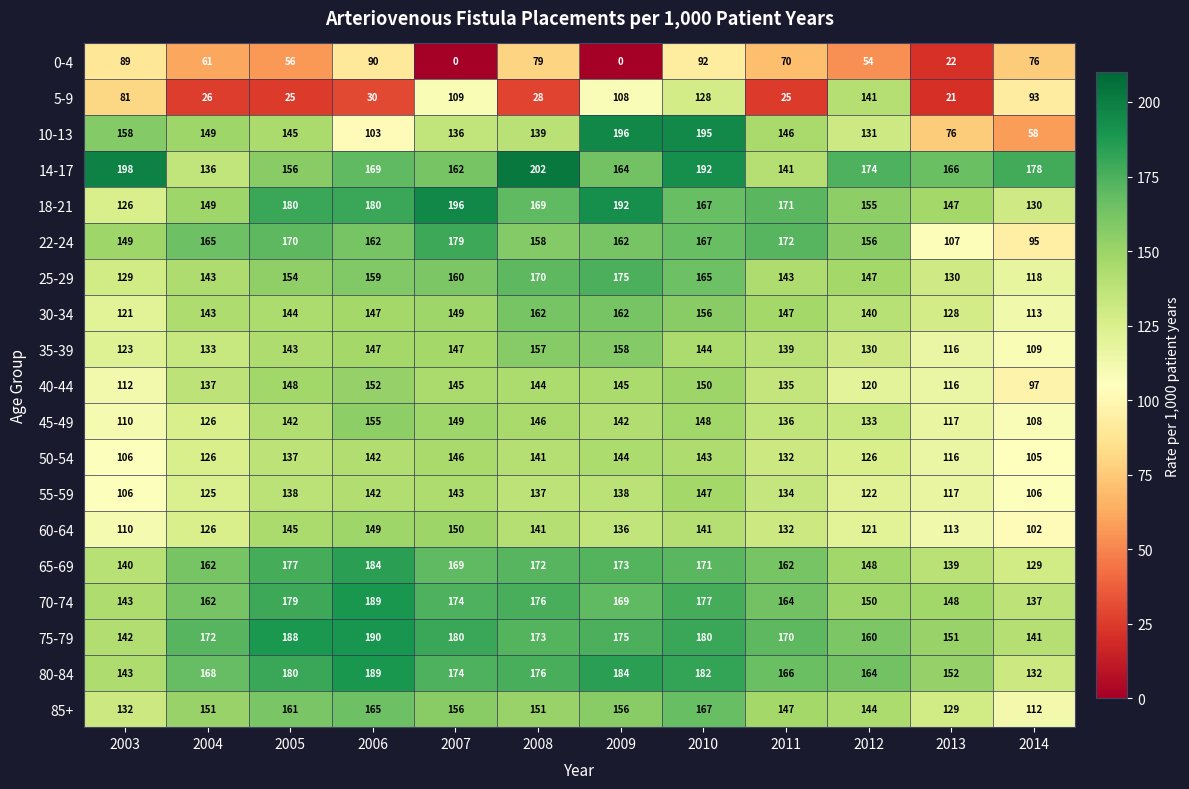

Is it true that 85+ equals 105 at 2010?

False